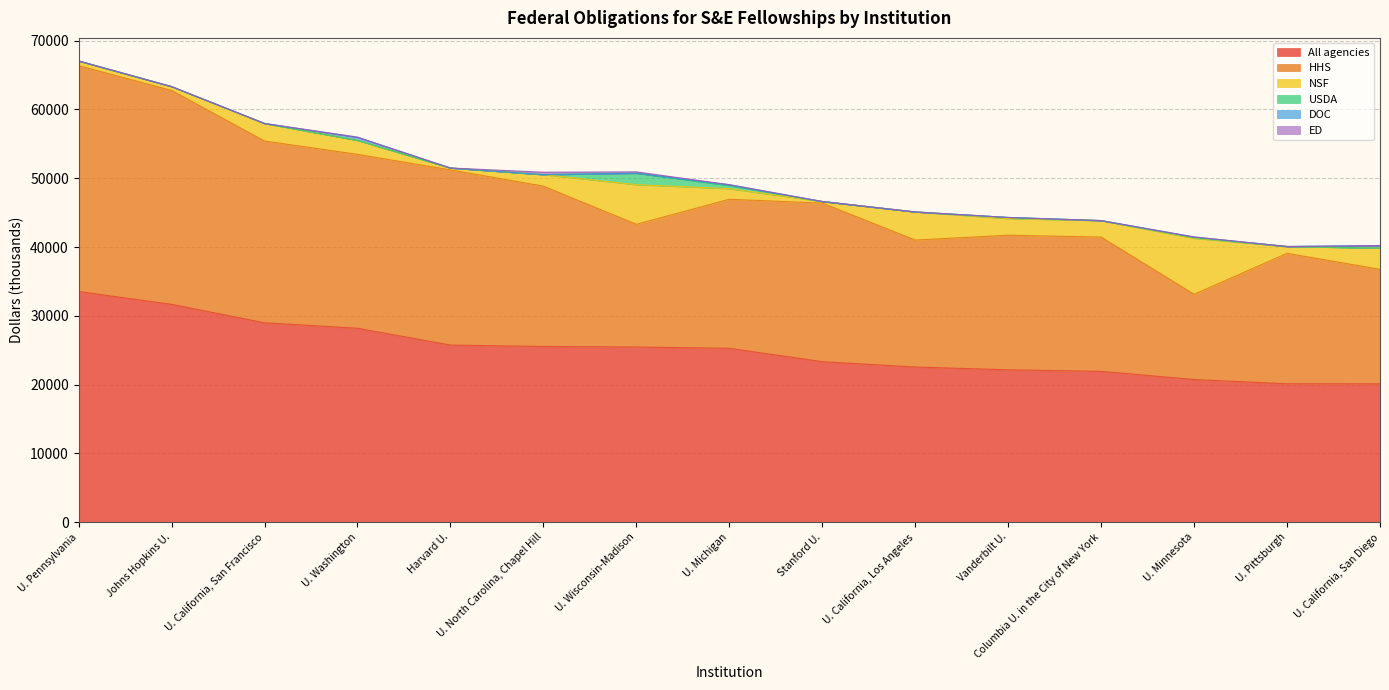

The HHS series shows 9332.6 at U. Wisconsin-Madison. True or false?

False